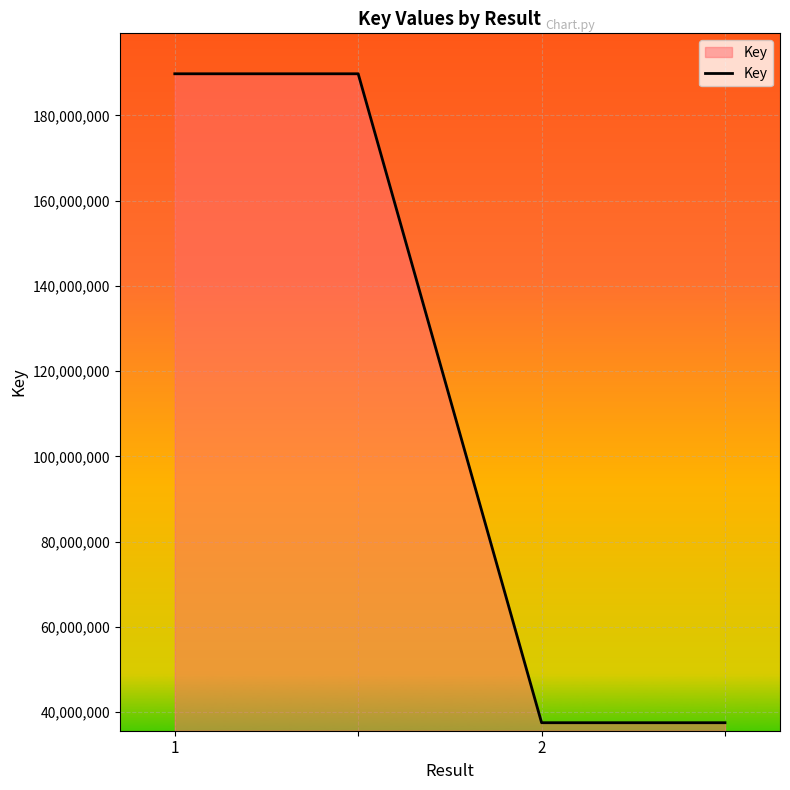

What is the difference between the maximum and minimum values?

152234133